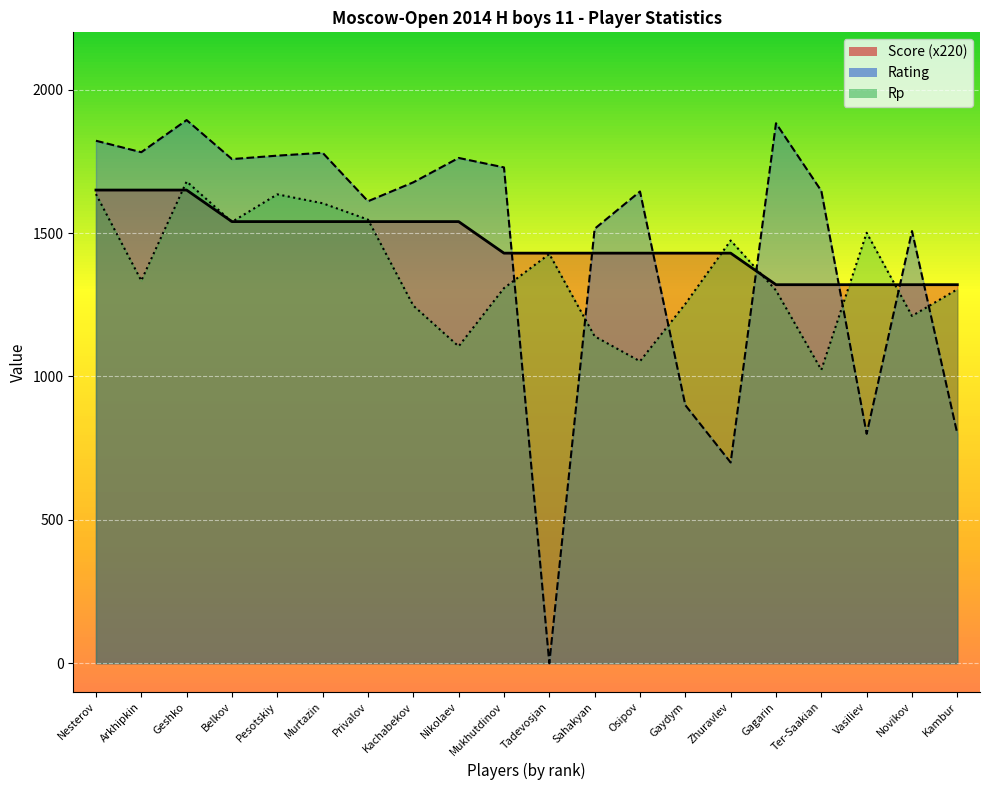

Which series has the widest spread of values?

Rating